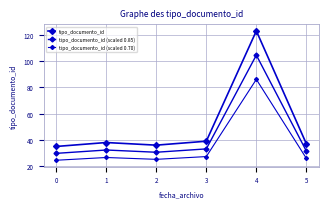

Reading left to right, extract all data points from this chart.

tipo_documento_id: 35.0	38.0	36.0	39.0	123.0	37.0
tipo_documento_id (scaled 0.85): 29.8	32.3	30.6	33.1	104.5	31.4
tipo_documento_id (scaled 0.70): 24.5	26.6	25.2	27.3	86.1	25.9